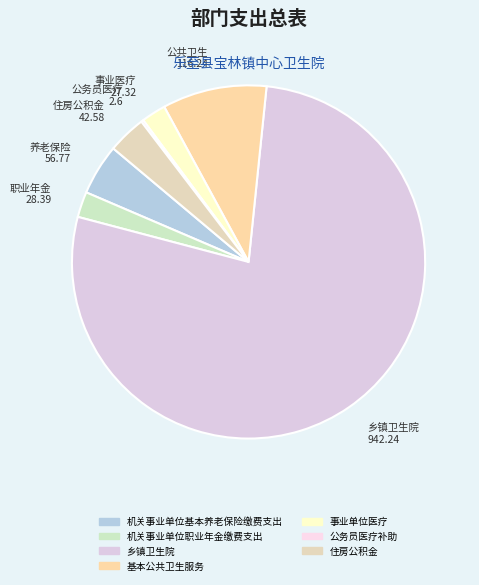

Does any single category account for the majority?

Yes